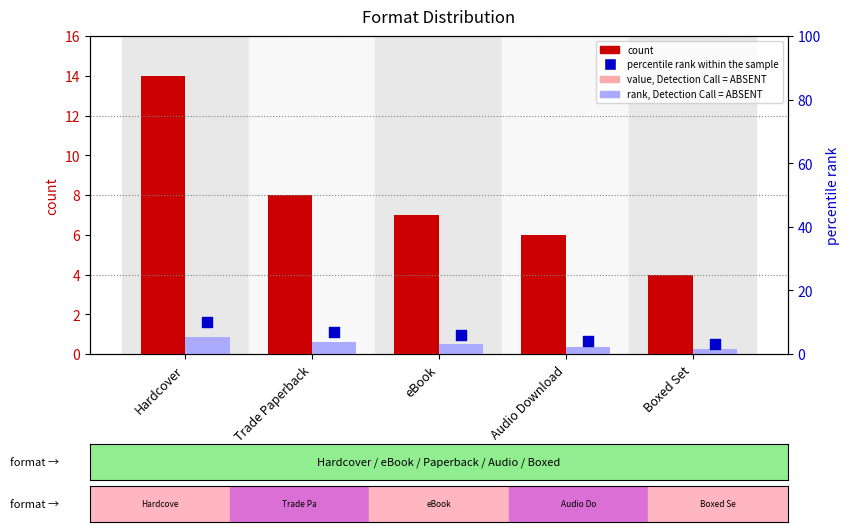

At how many categories does at least one series exceed 12?

1